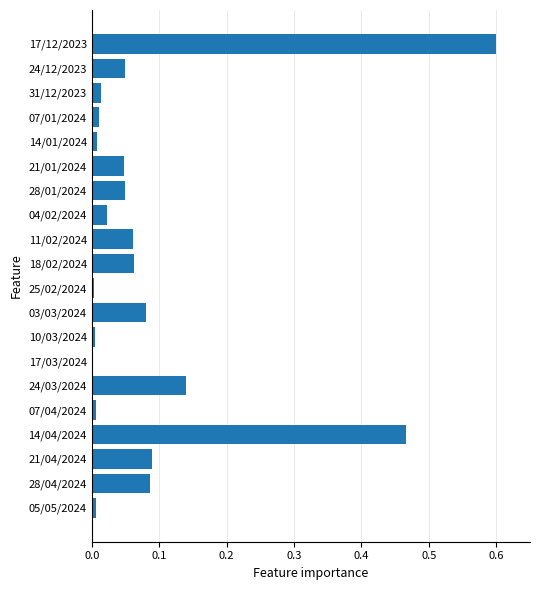

What is the sum of all values?

1.8